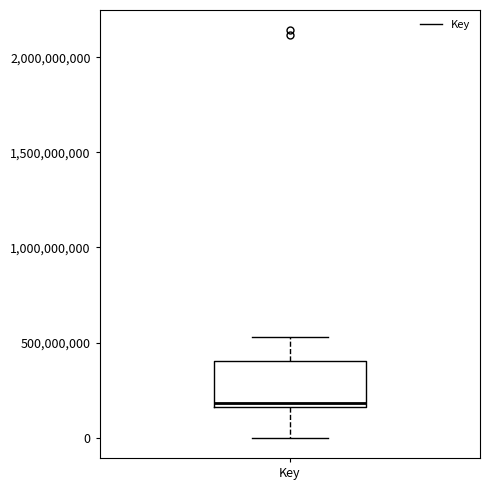

Where does the upper whisker of the box for Key end on the y-axis? The values are not printed on the chart, so give them approximately, as read against the axis.

550000000